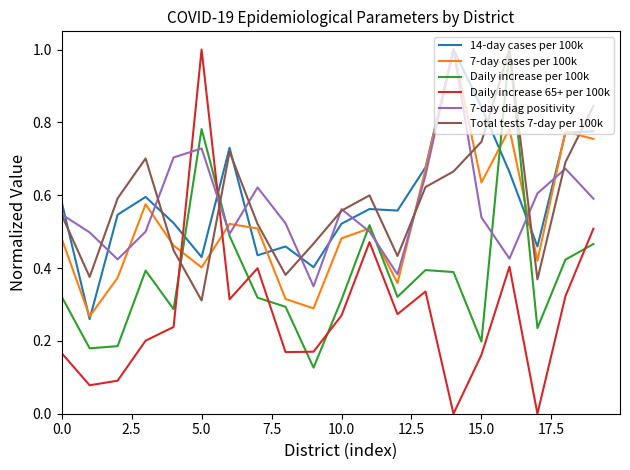

In Total tests 7-day per 100k, how many points are lower than both neighbors (excluding endpoints)?

5